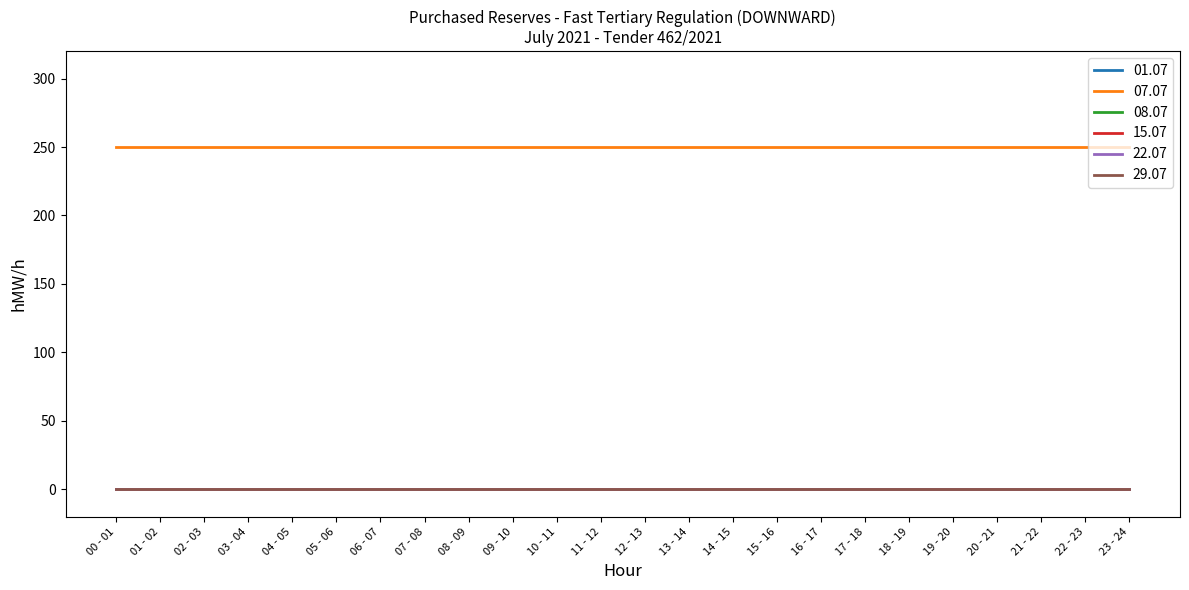

At which label does 08.07 reach its minimum?

00 - 01